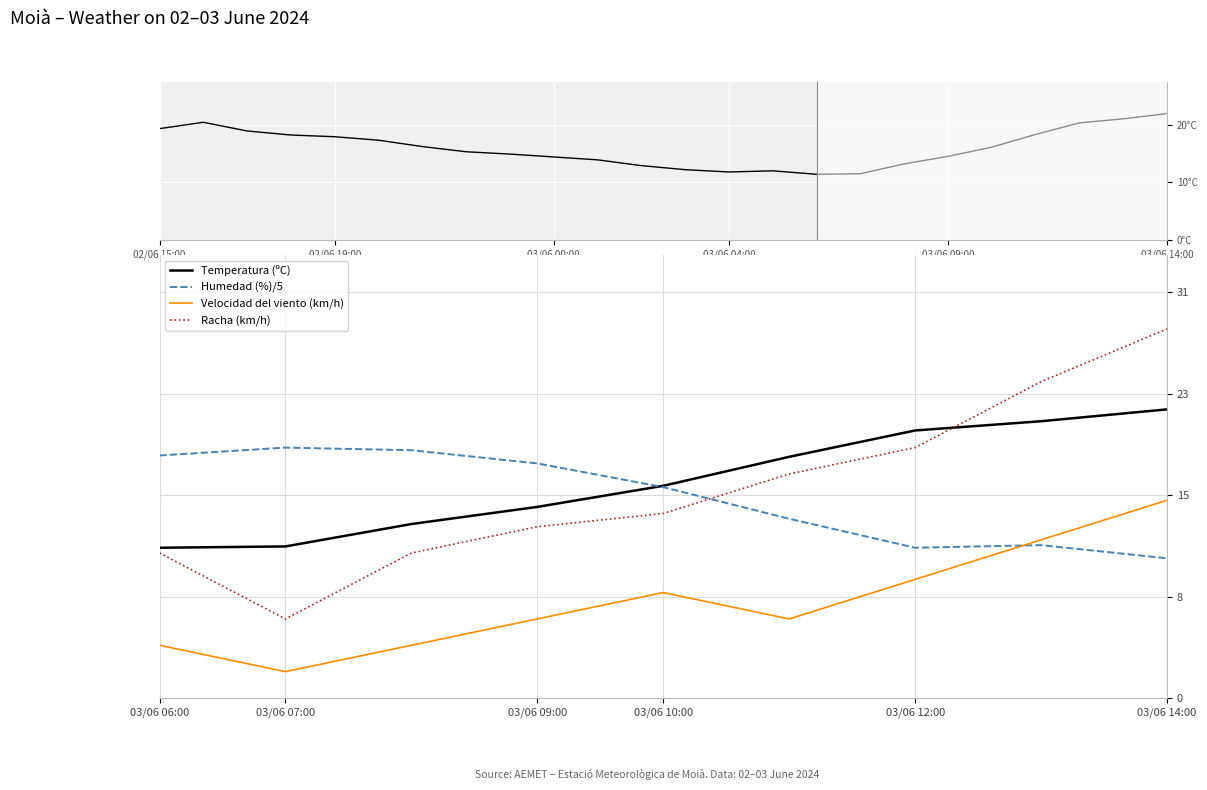

The Racha (km/h) series shows 7.8 at 03/06 14:00. True or false?

False